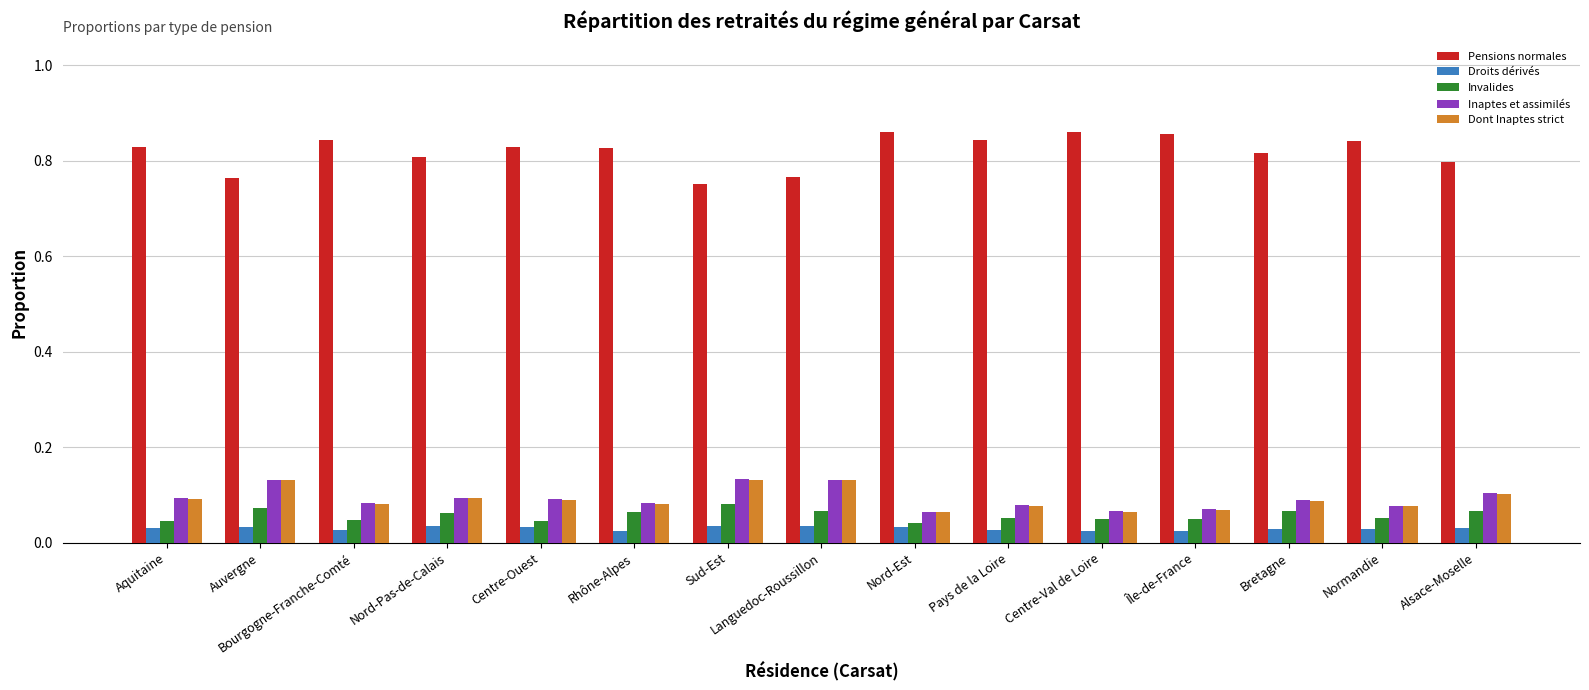

How many Inaptes et assimilés values are between 0 and 1?

15